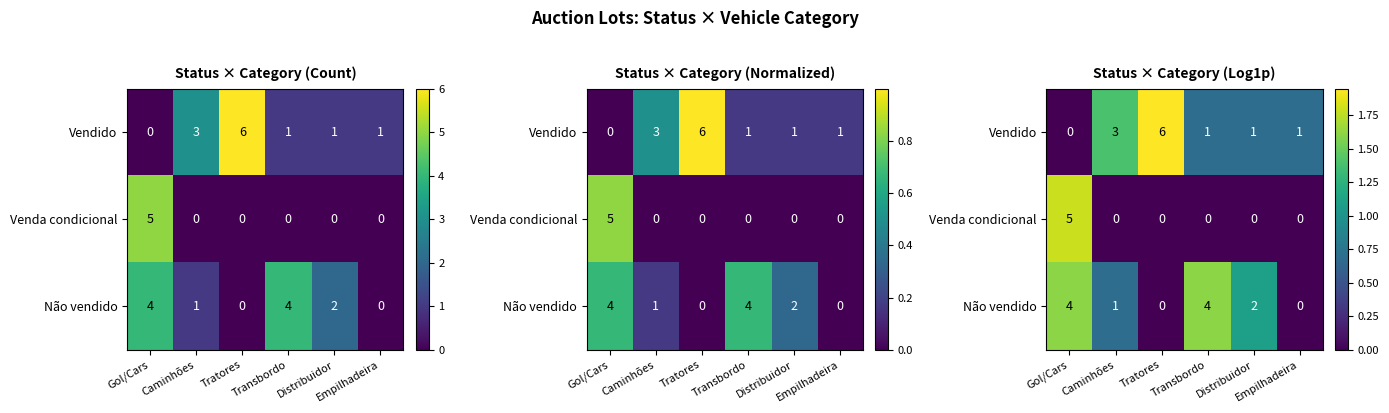

What is the maximum value for Vendido?

1.9